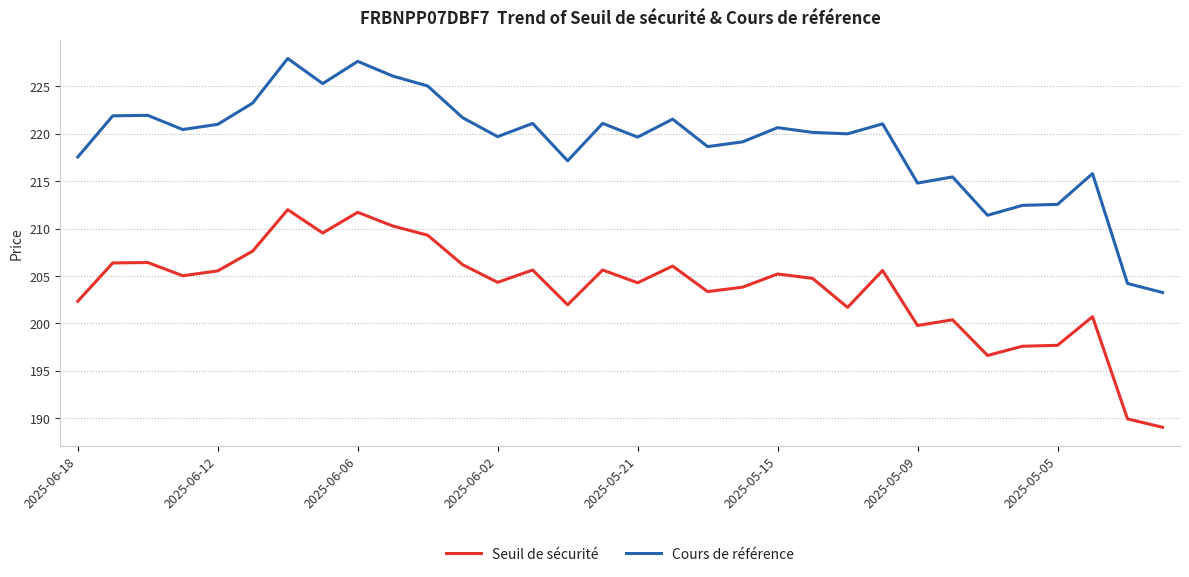

Which series has the largest total across all categories?

Cours de référence